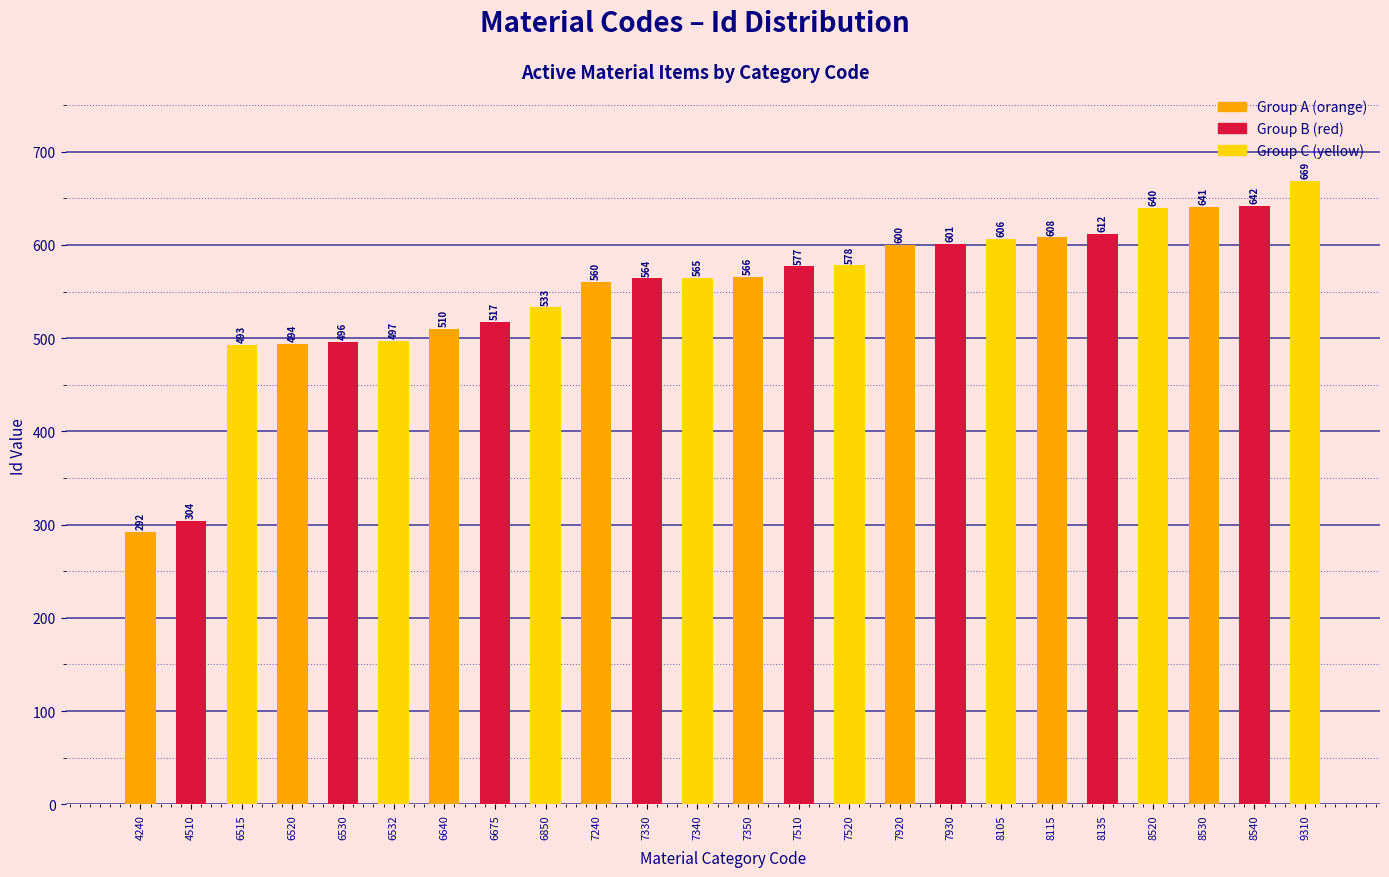

The value at 7240 is 560. True or false?

True